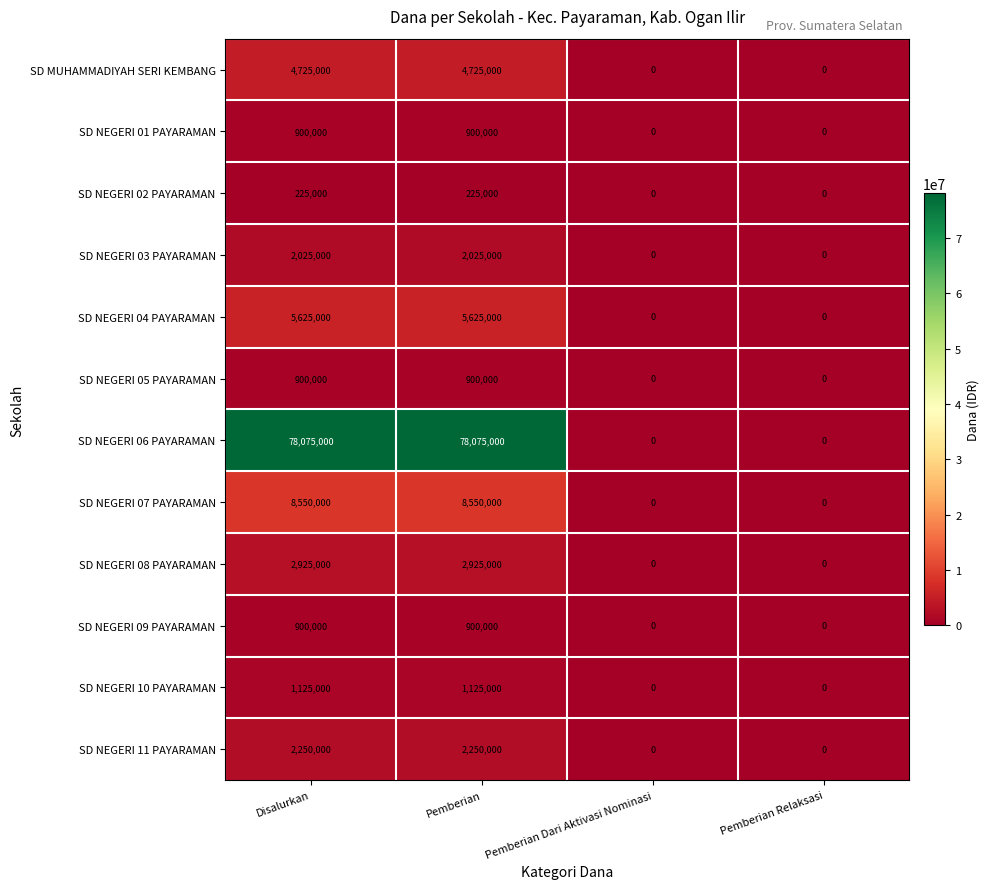

Is the value of SD NEGERI 05 PAYARAMAN at Pemberian Dari Aktivasi Nominasi greater than the value of SD NEGERI 06 PAYARAMAN at Pemberian?

No